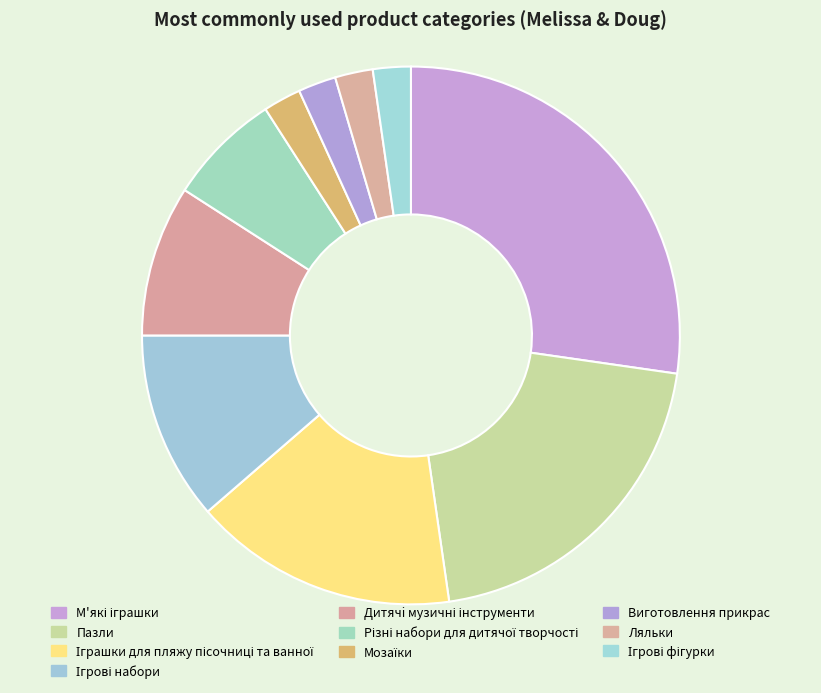

Rank the categories by value from lowest to highest.

Мозаїки, Виготовлення прикрас, Ляльки, Ігрові фігурки, Різні набори для дитячої творчості, Дитячi музичні інструменти, Ігрові набори, Іграшки для пляжу пісочниці та ванної, Пазли, М'які іграшки